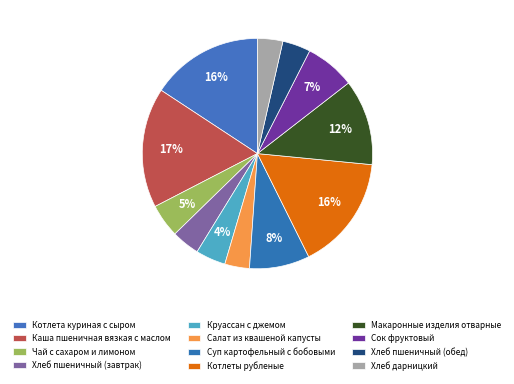

How much of the chart is everything except Котлета куриная с сыром?

84.3%